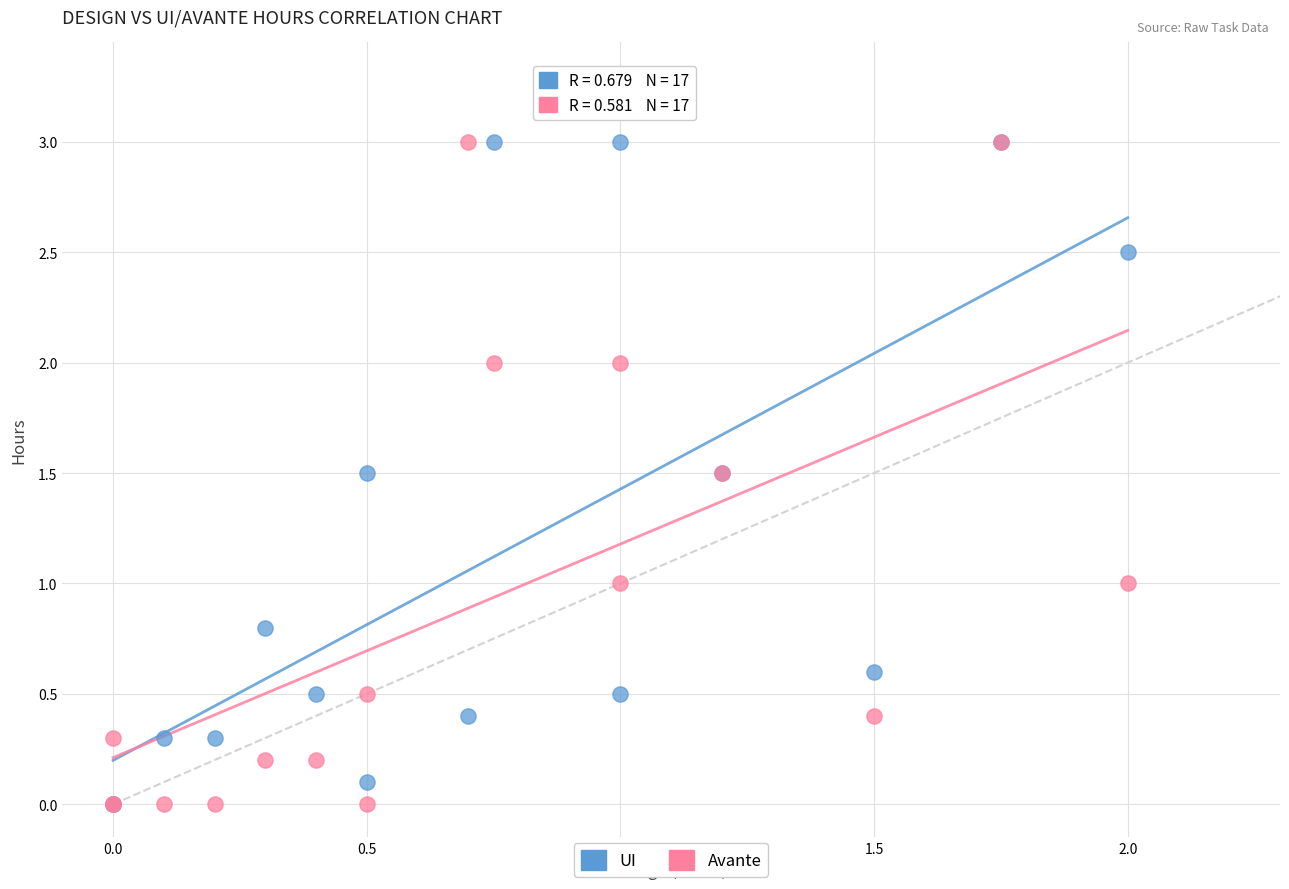

What are all the series names shown in the legend?

UI, Avante